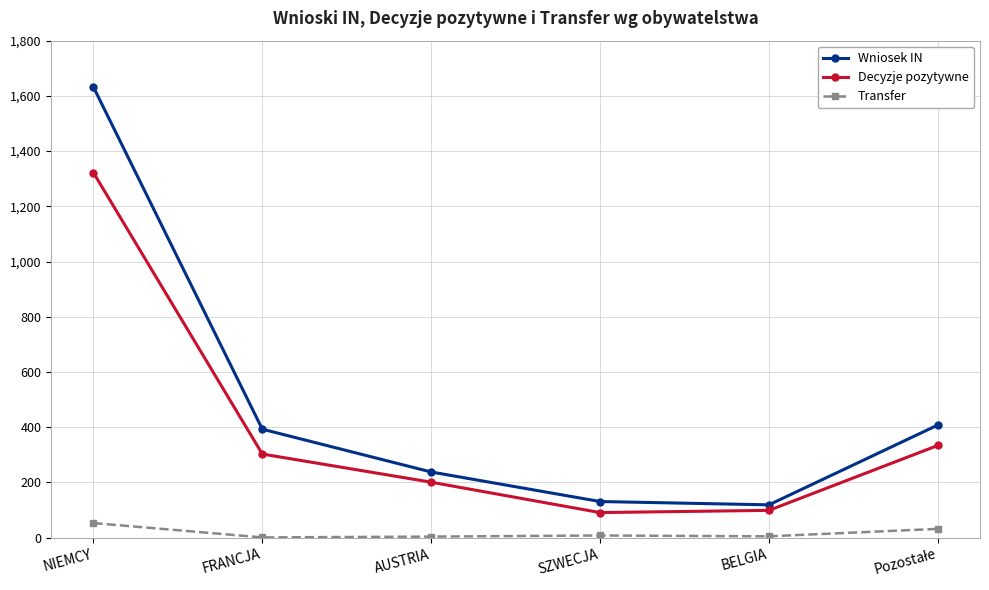

What are all the series names shown in the legend?

Wniosek IN, Decyzje pozytywne, Transfer